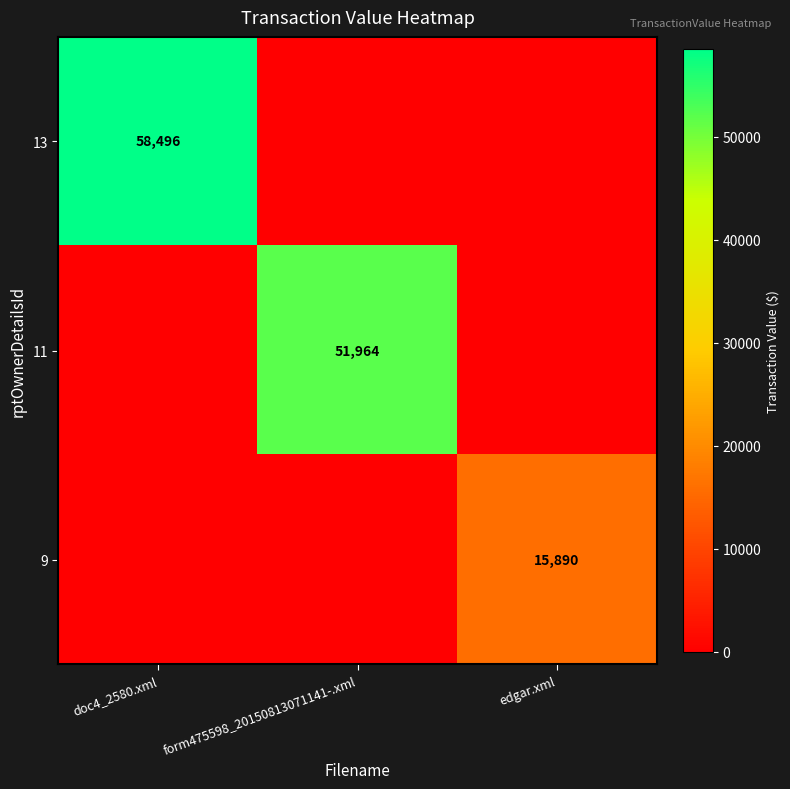

The 13 series shows 58496 at doc4_2580.xml. True or false?

True